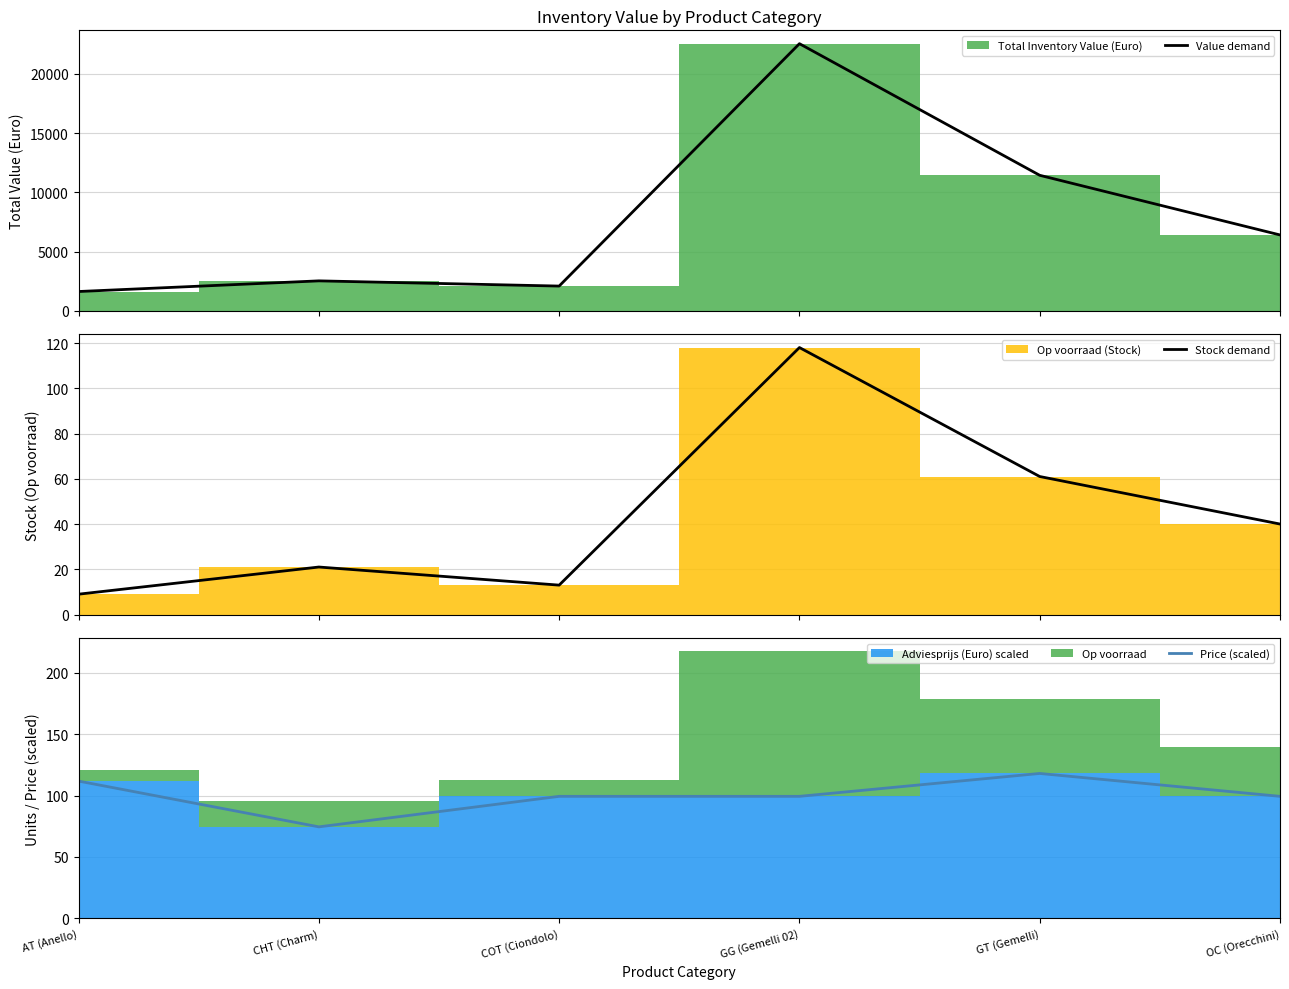

What is the value of the Value demand point at the 3rd from the left?

2080.0